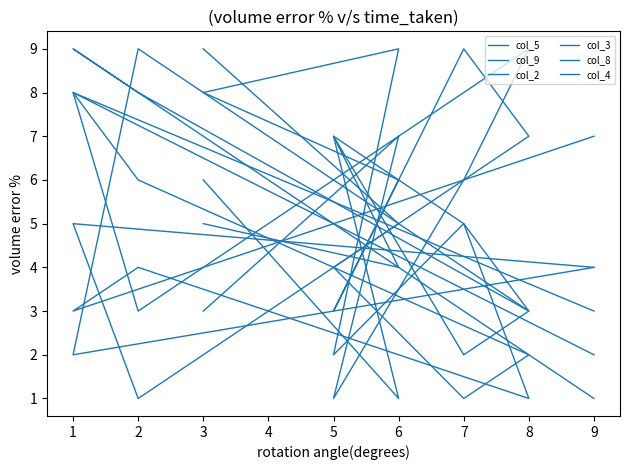

Which series ends up on top after the final intersection of col_4 and col_5?

col_5